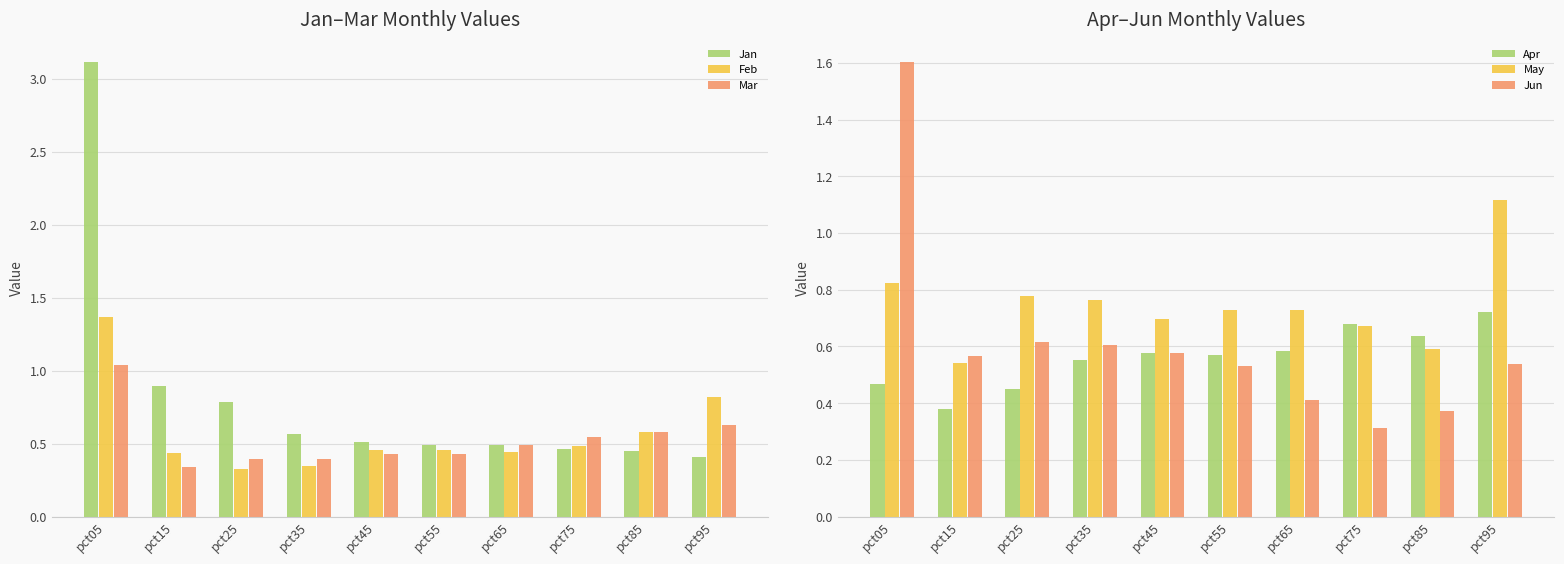

True or false: Jan has a value of 0.9 at pct15.

True